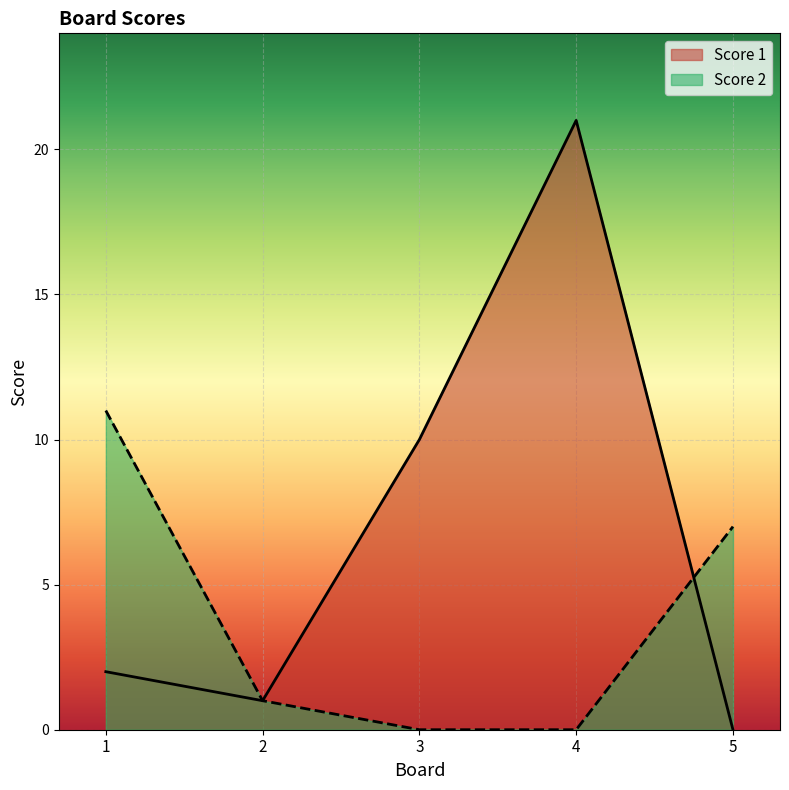

What is the average value of the Score 2 series?

4